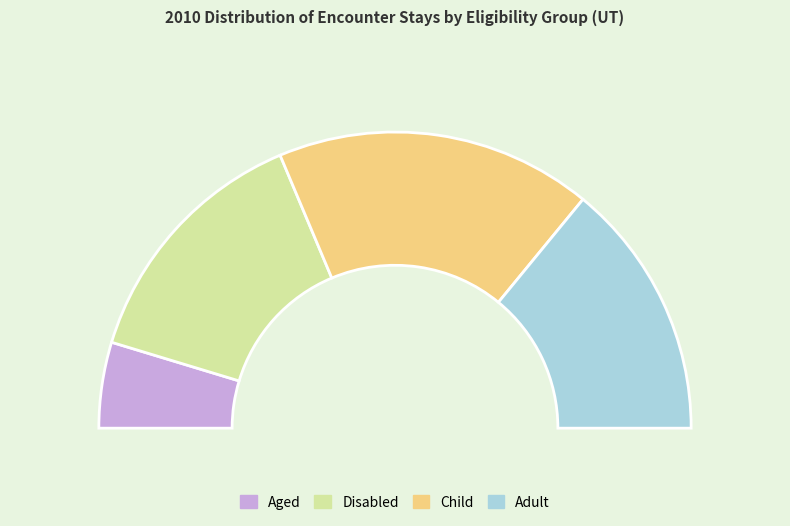

To the nearest percent, what is the difference between the largest and smallest slice percentages?

25%